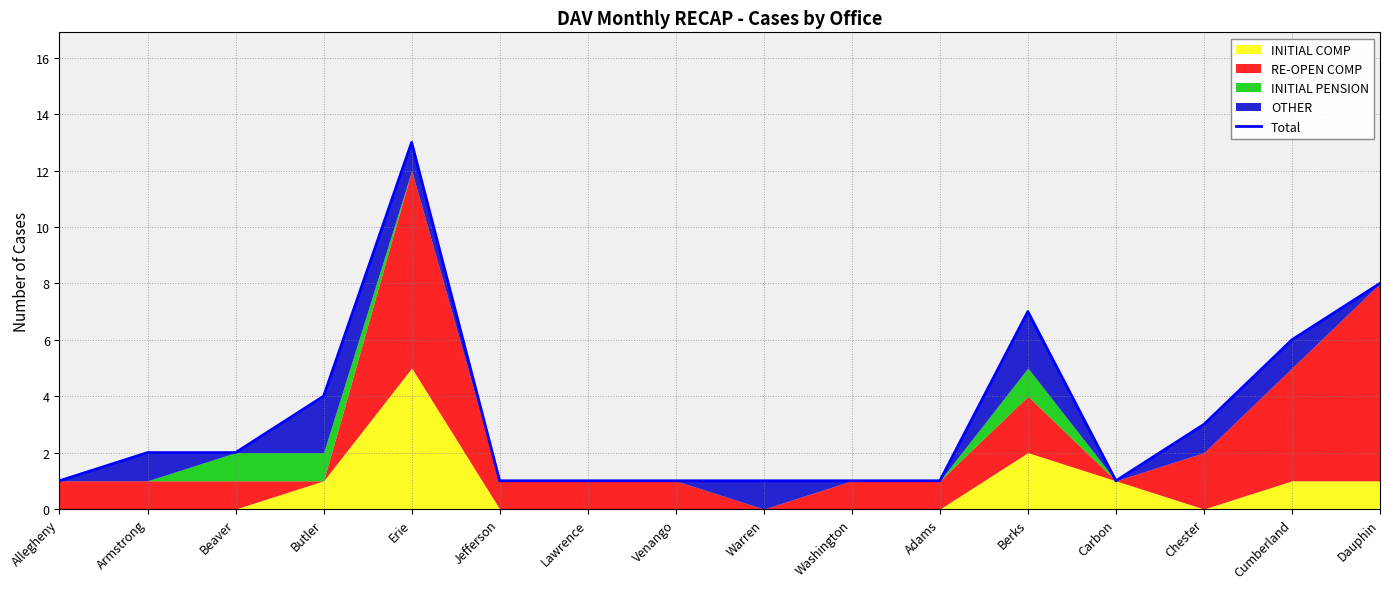

What is the maximum value shown in the chart?

13